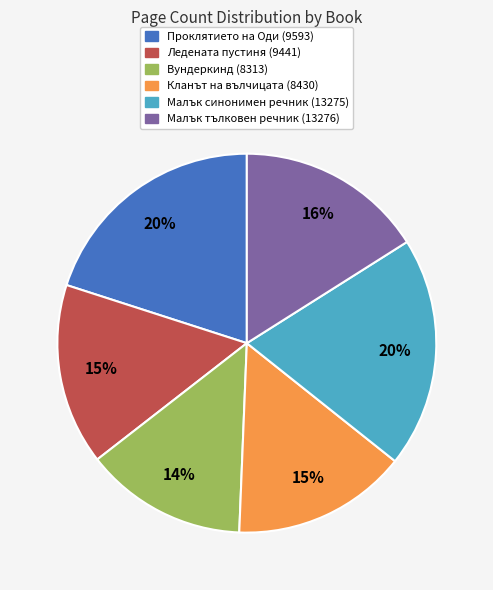

Is the sum of Ледената пустиня (9441) and Вундеркинд (8313) greater than half?

No